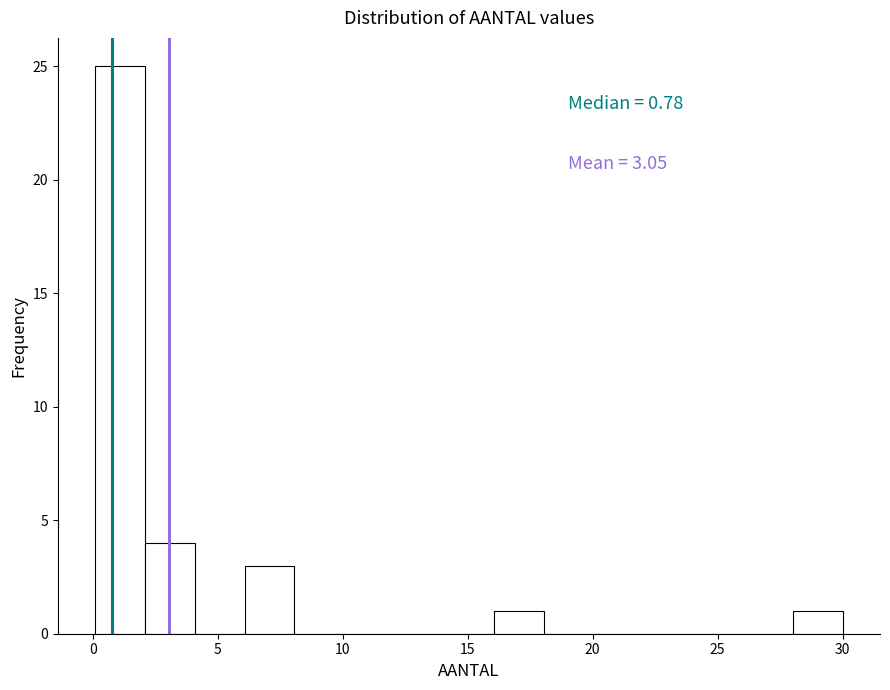

Read against the x-axis, roughly where is the centre of the tallest bar?

1.0